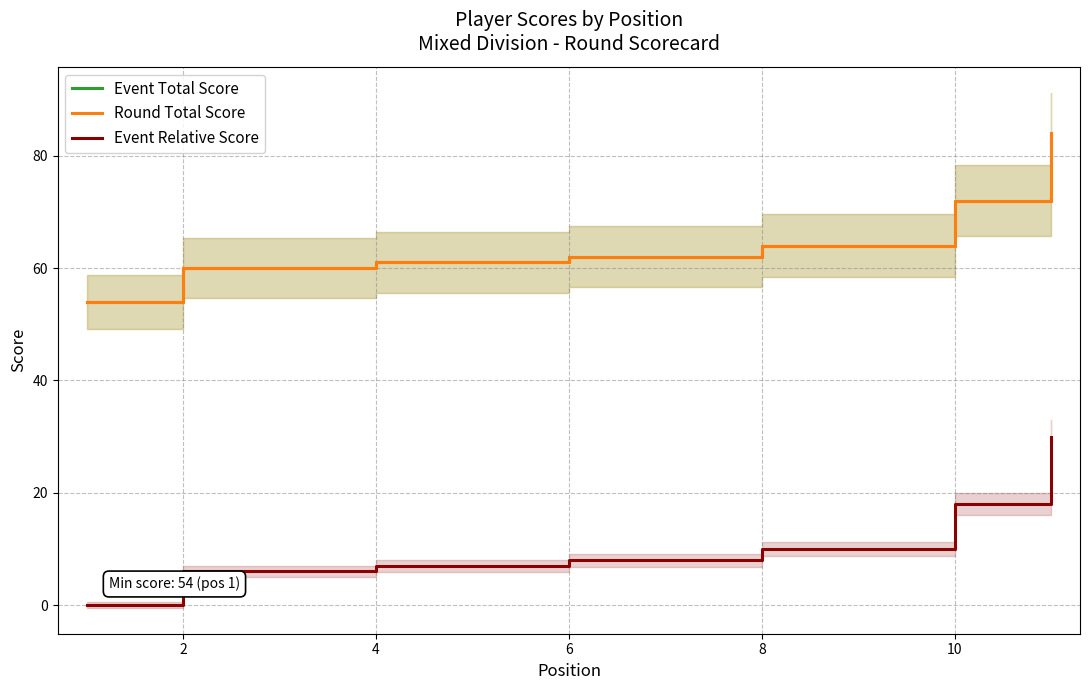

Is the value of Event Total Score at 0 greater than the value of Event Relative Score at 7?

Yes